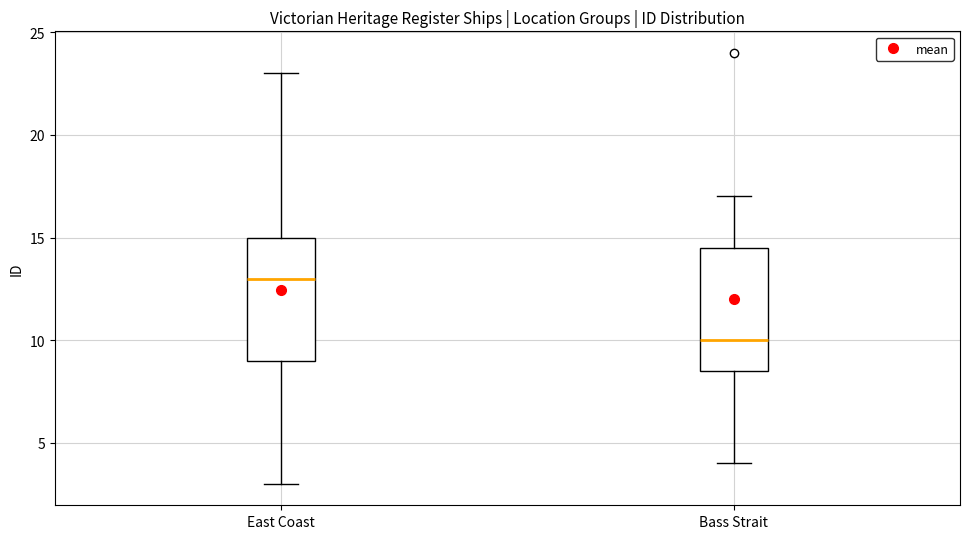

Reading left to right, transcribe this box plot: for each box, give where its median line is, the range the box spans, and where its two whiskers end, as read against the y-axis. The values are not printed on the chart, so give them approximately, as read against the axis.

East Coast: median 13.0, box 9.0 to 15.0, whiskers 3.0 to 23.0
Bass Strait: median 10.0, box 8.5 to 14.5, whiskers 4.0 to 17.0